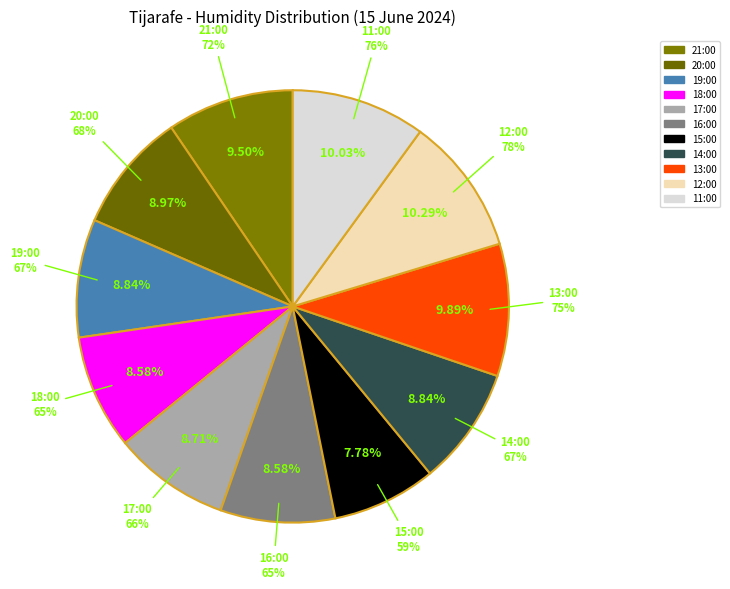

To the nearest percent, what is the difference between the largest and smallest slice percentages?

3%